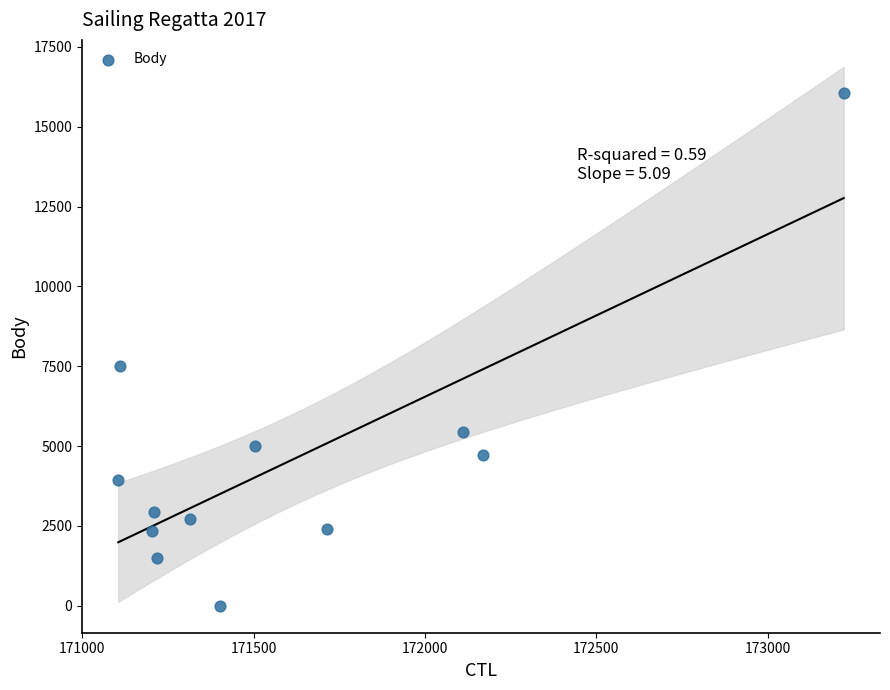

What is the average Y value?

4543